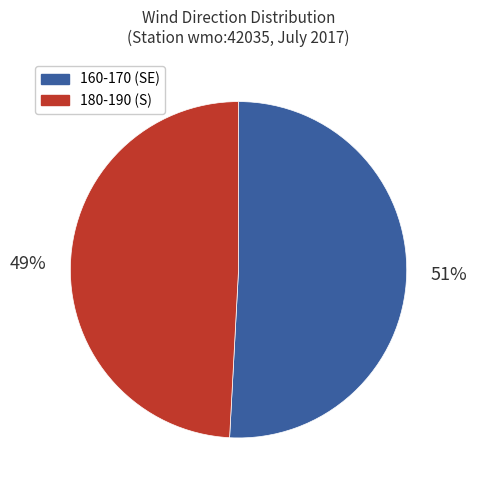

Approximately how many times larger is the value at 160-170 (SE) compared to 180-190 (S)?

1.0